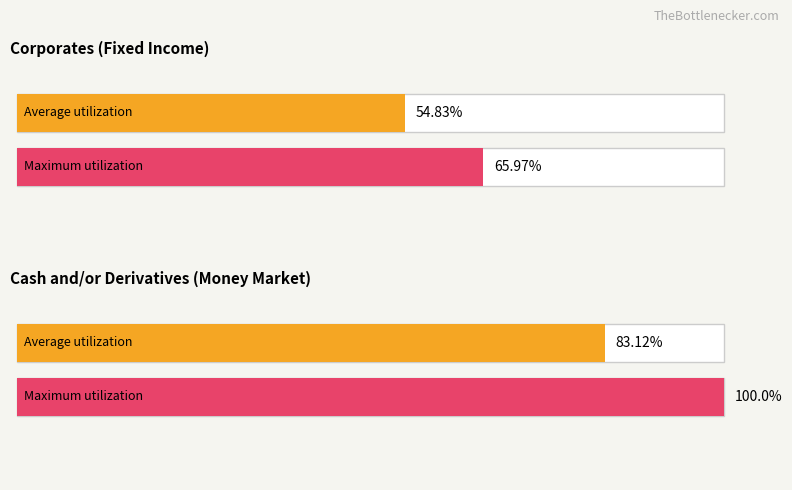

Rank the series by their average value, from lowest to highest.

Average utilization, Maximum utilization